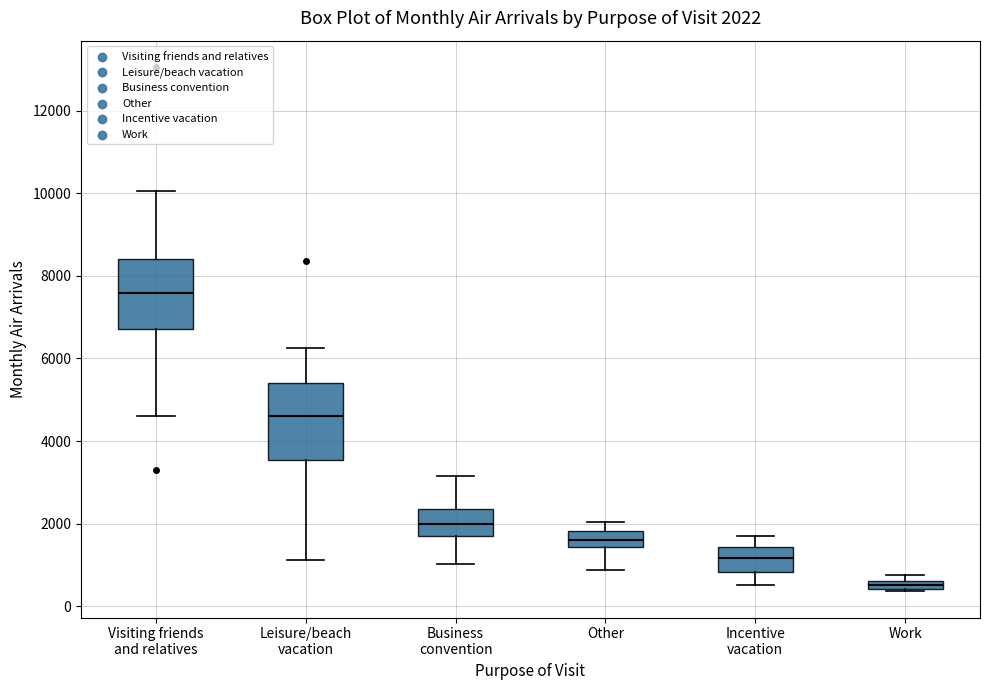

Which box has the highest median line?

Visiting friends and relatives